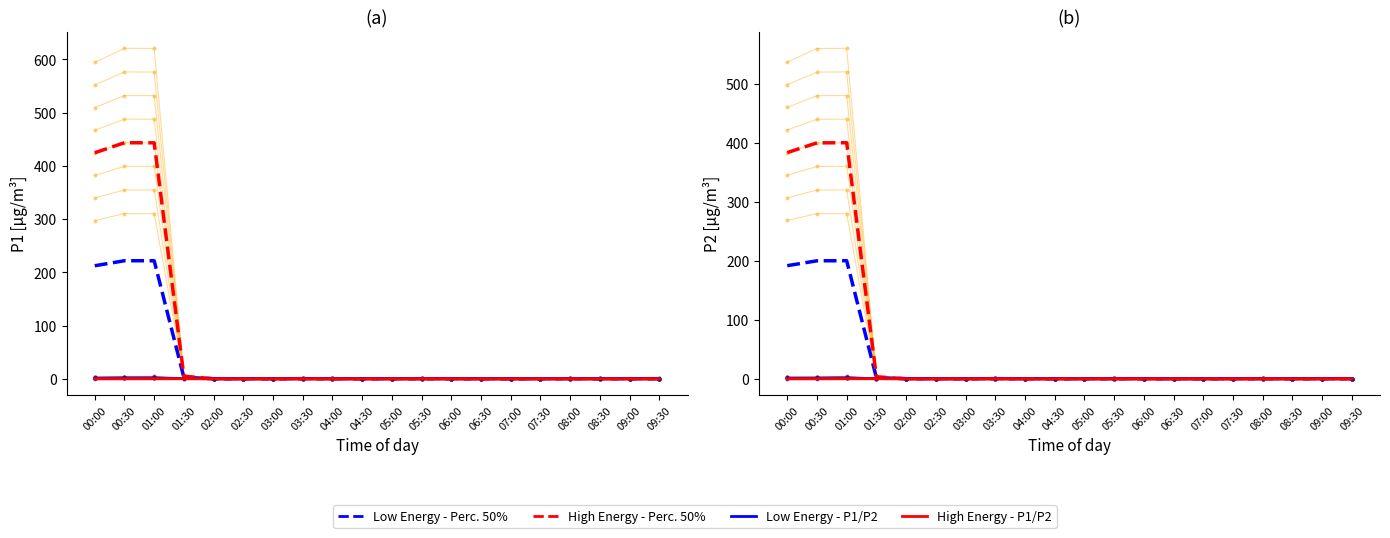

What position from the right is 06:30?

7